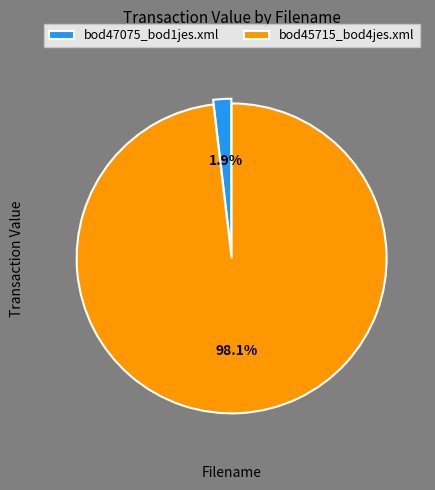

Which category accounts for the majority?

bod45715_bod4jes.xml